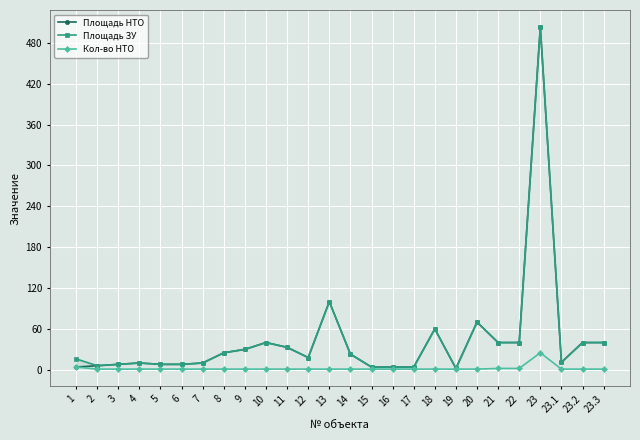

At which label is Кол-во НТО closest to 13?

1